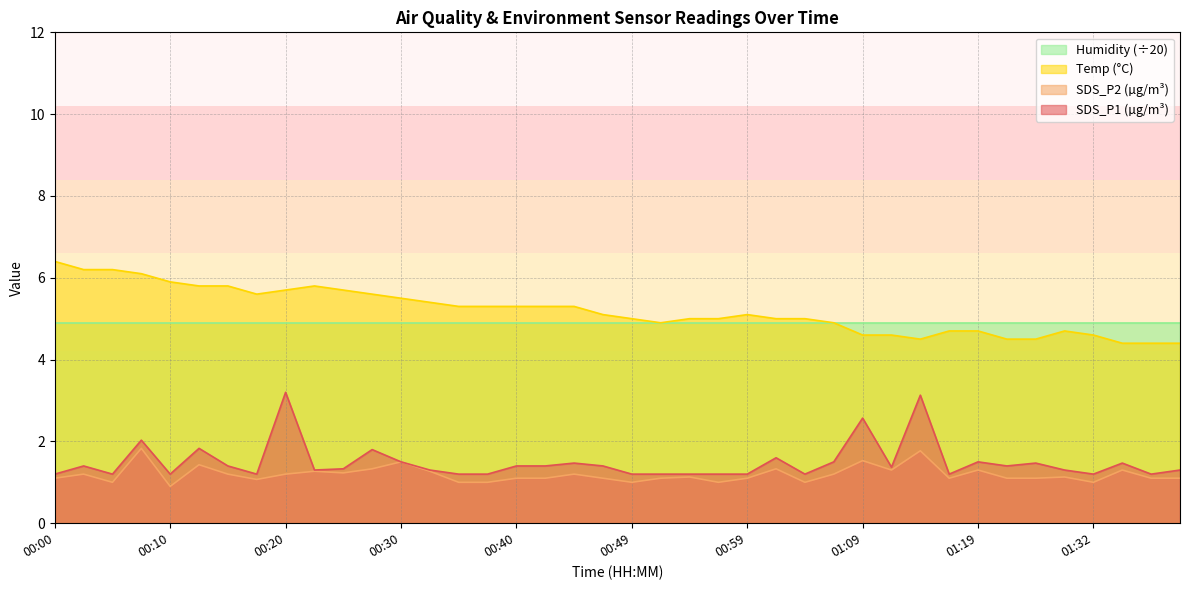

The value of Temp at 00:59 is 5.1. True or false?

True